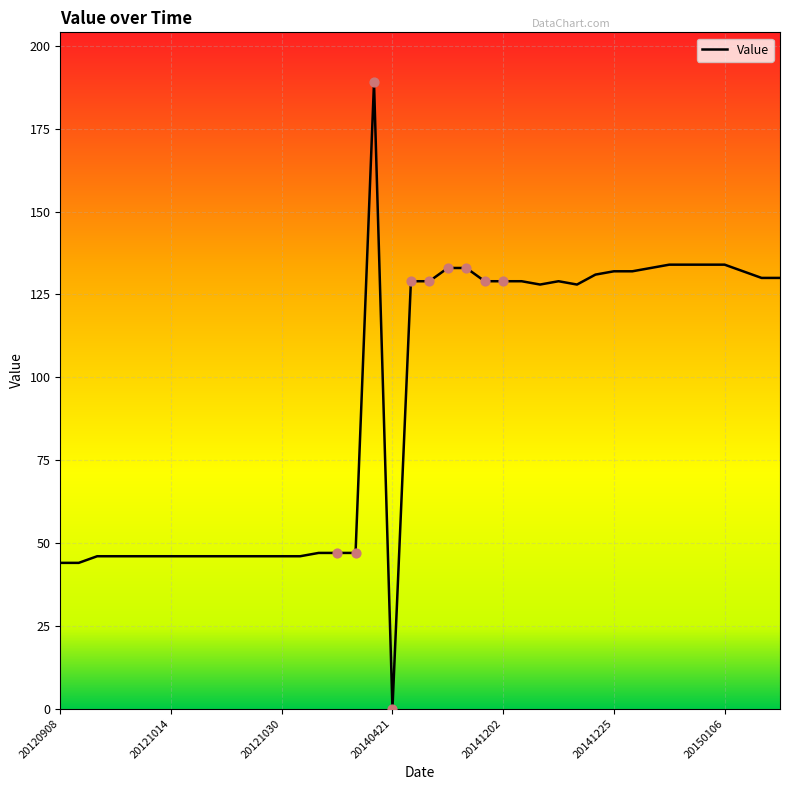

What is the difference between the maximum and minimum values?

189